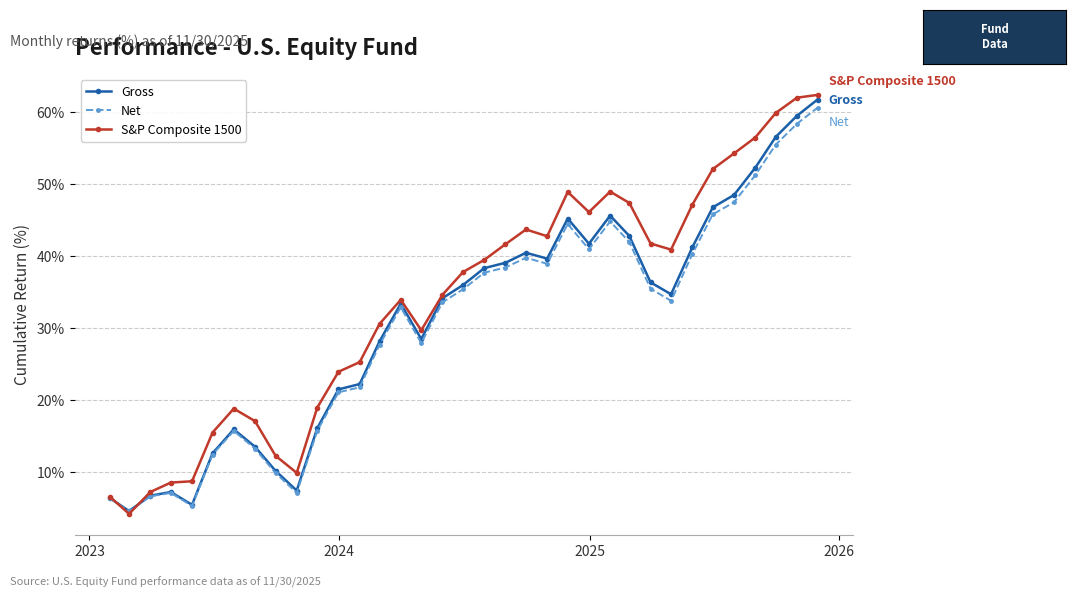

What are all the series names shown in the legend?

Gross, Net, S&P Composite 1500